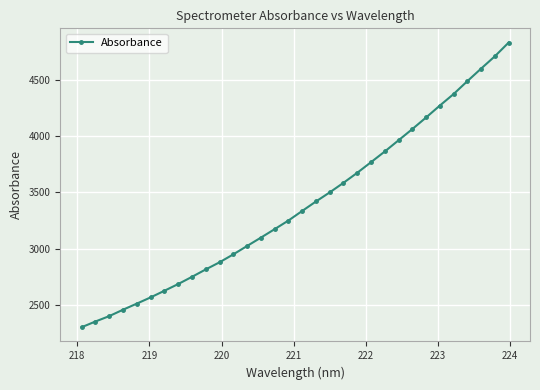

What is the maximum value shown in the chart?

4834.1